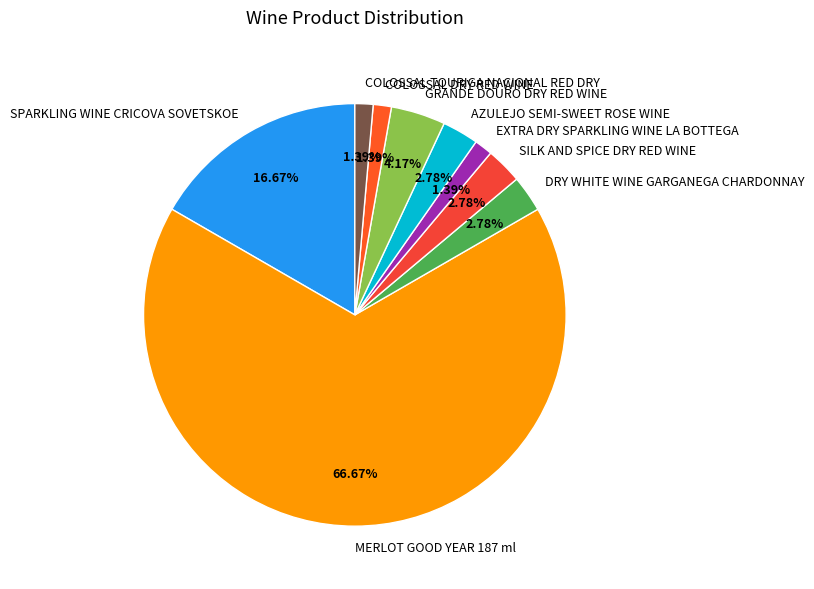

True or false: SPARKLING WINE CRICOVA SOVETSKOE accounts for 26% of the total.

False